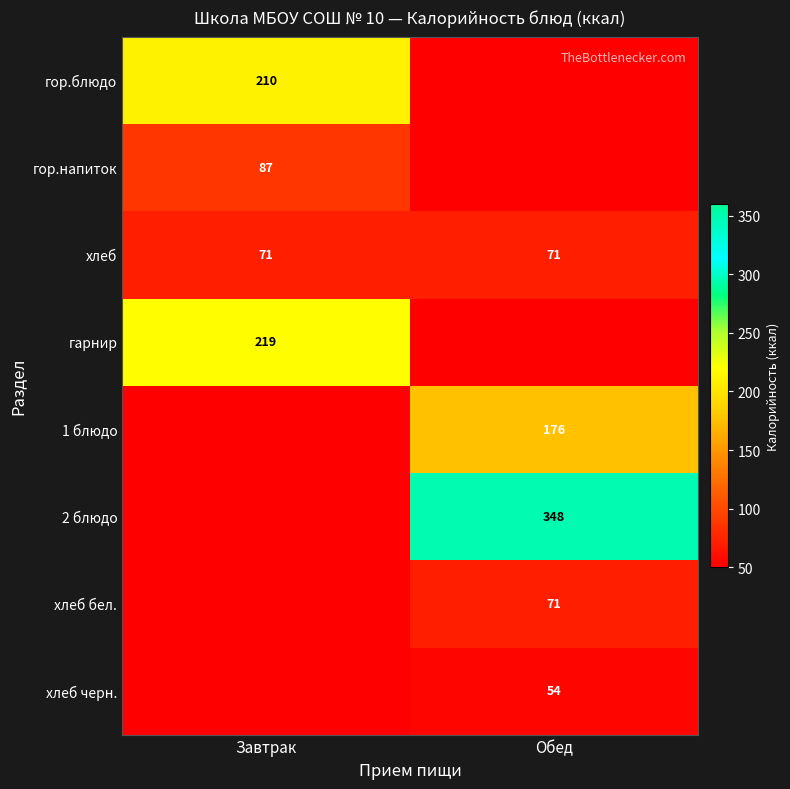

What is the sum of all хлеб values?

142